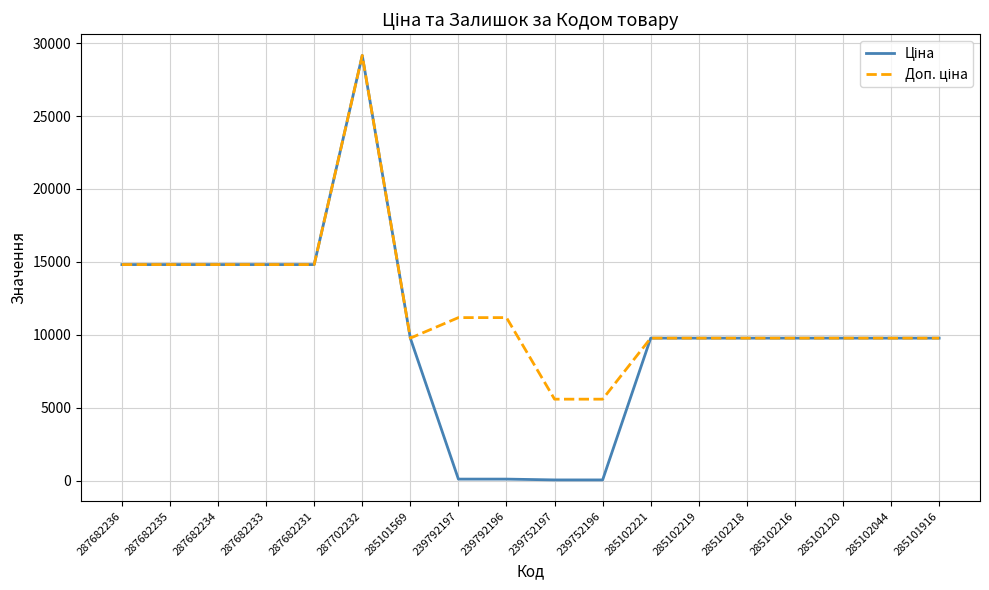

What is the greatest value displayed?

29152.3